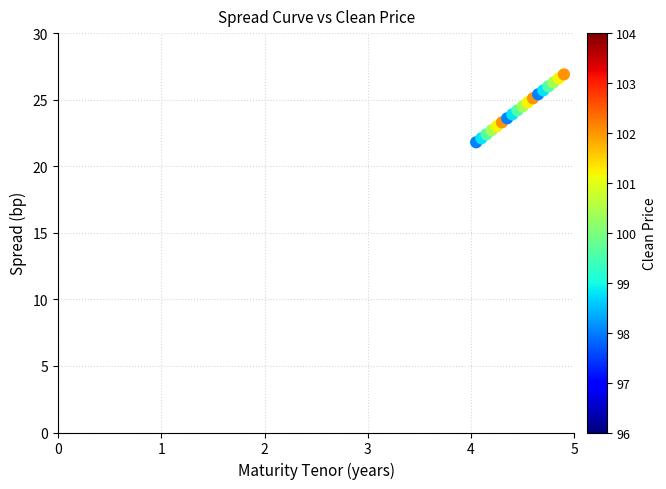

What is the range of Y values (max minus min)?

5.1